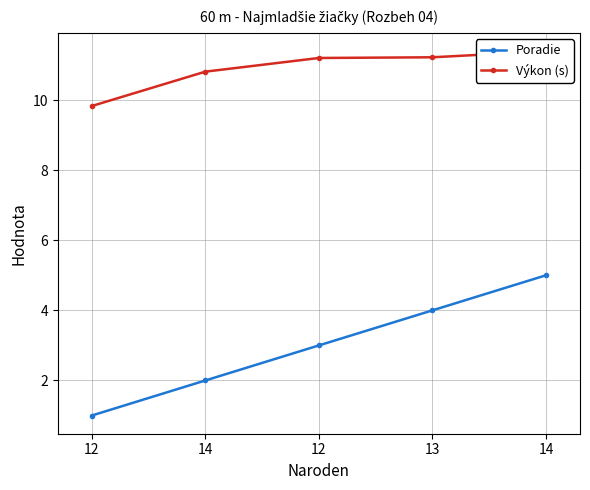

What is the difference between the second highest and second lowest values in the Výkon (s) series?

0.4